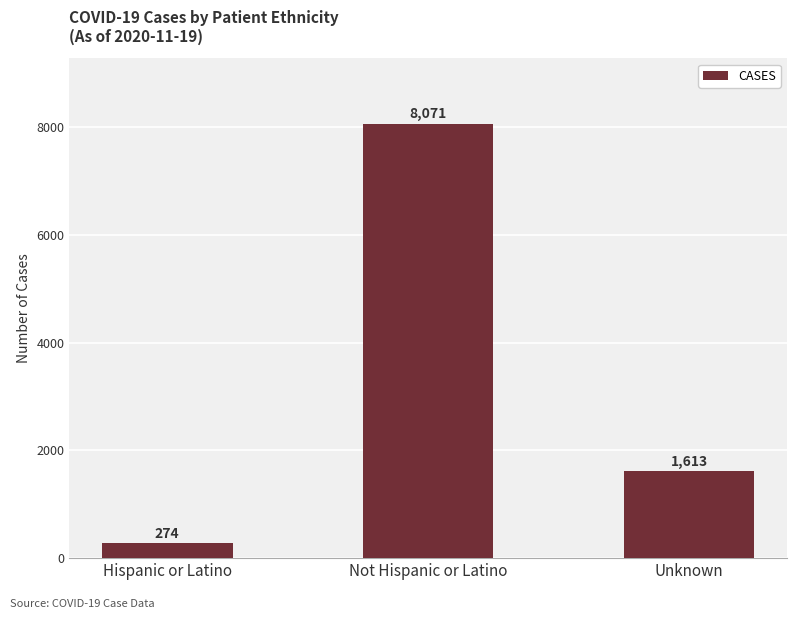

List the labels in order of value, smallest first.

Hispanic or Latino, Unknown, Not Hispanic or Latino